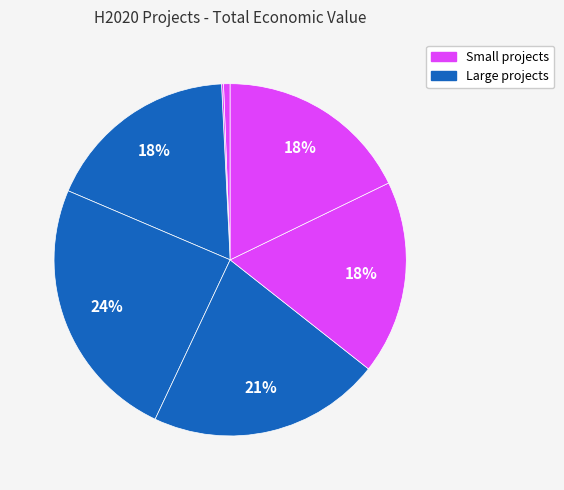

Count the number of slices in the pie.

7